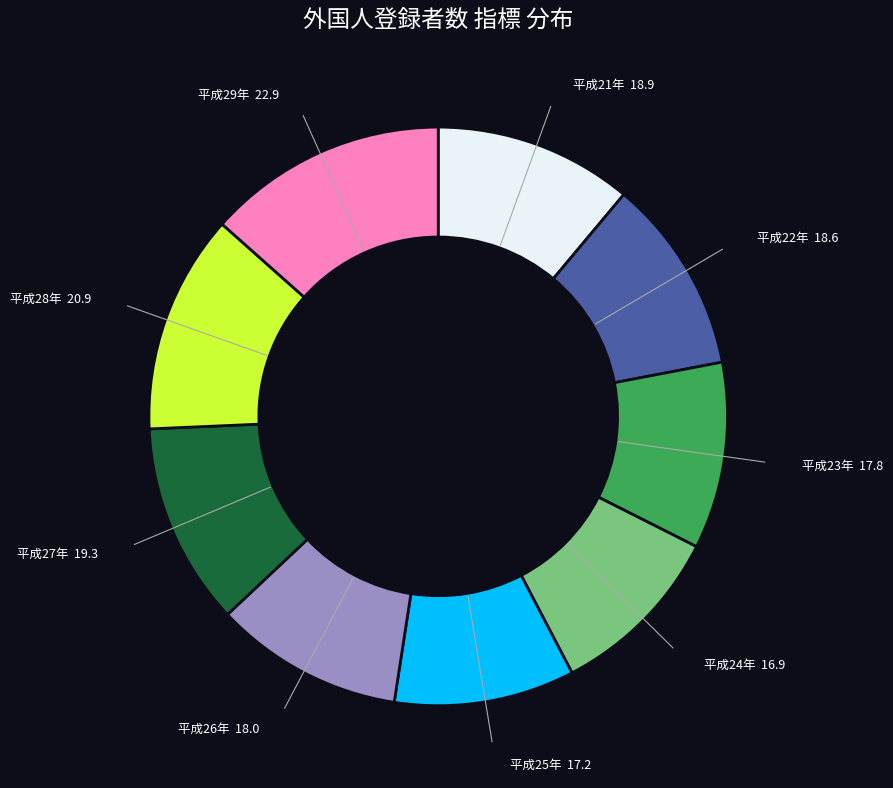

Between 平成26年 18.0 and 平成28年 20.9, which is larger?

平成28年 20.9